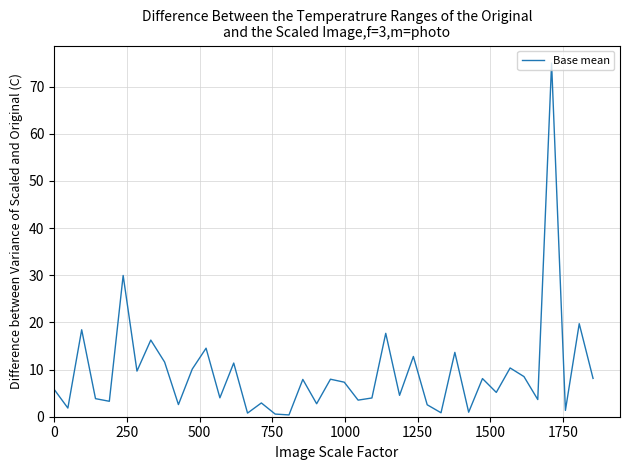

What is the difference between the maximum and minimum values?

74.6